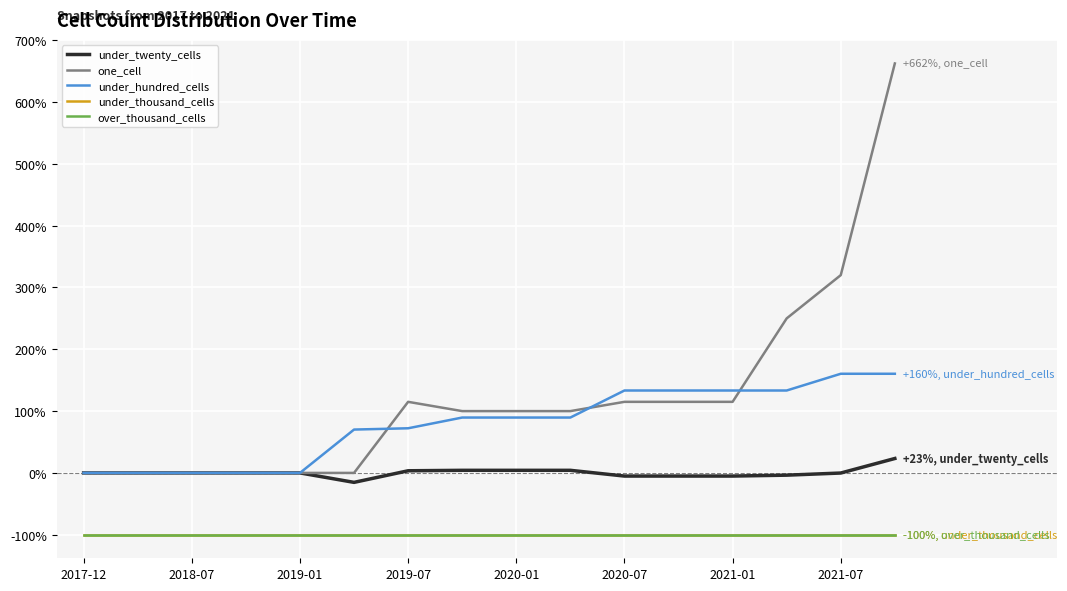

Does the chart display data point markers on the line(s)?

No